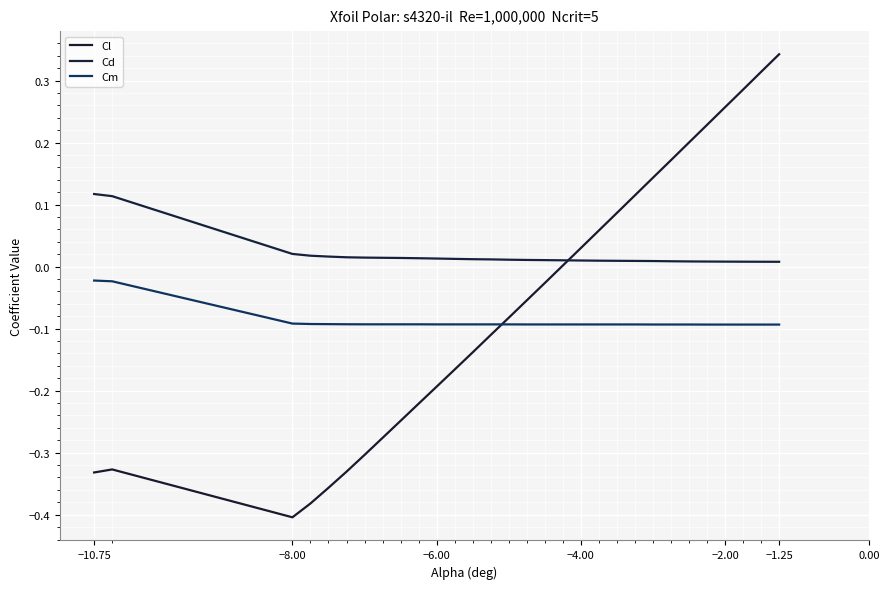

Which label corresponds to the smallest value in the chart?

−8.00